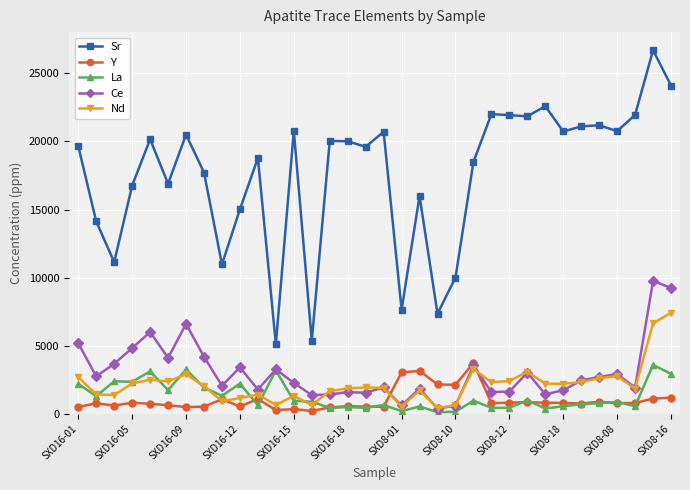

True or false: La and Sr cross at least once.

False